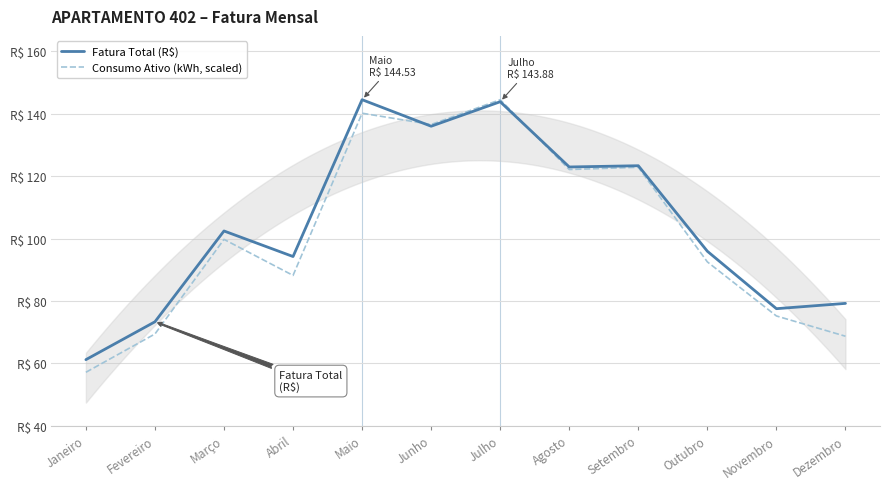

Rank the series by their maximum value, from highest to lowest.

Fatura Total (R$), Consumo Ativo (kWh, scaled)